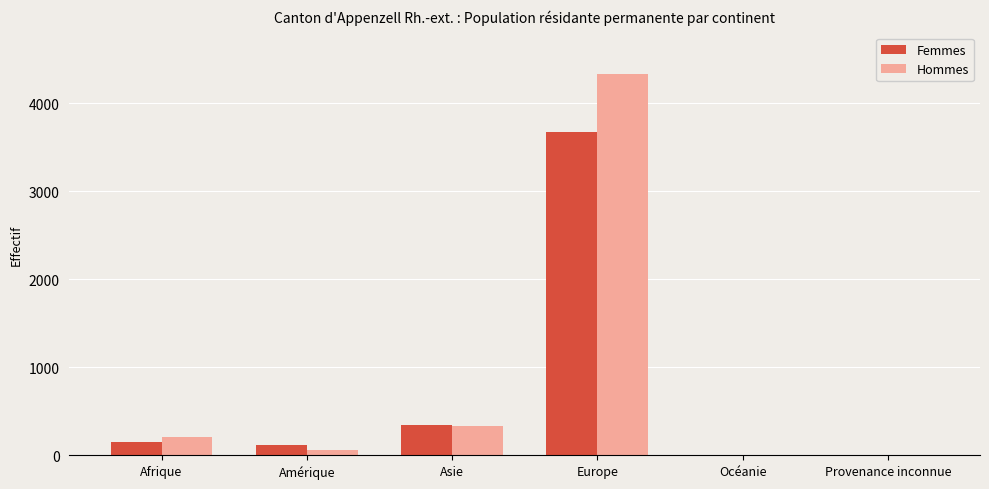

How many groups of bars are there?

6